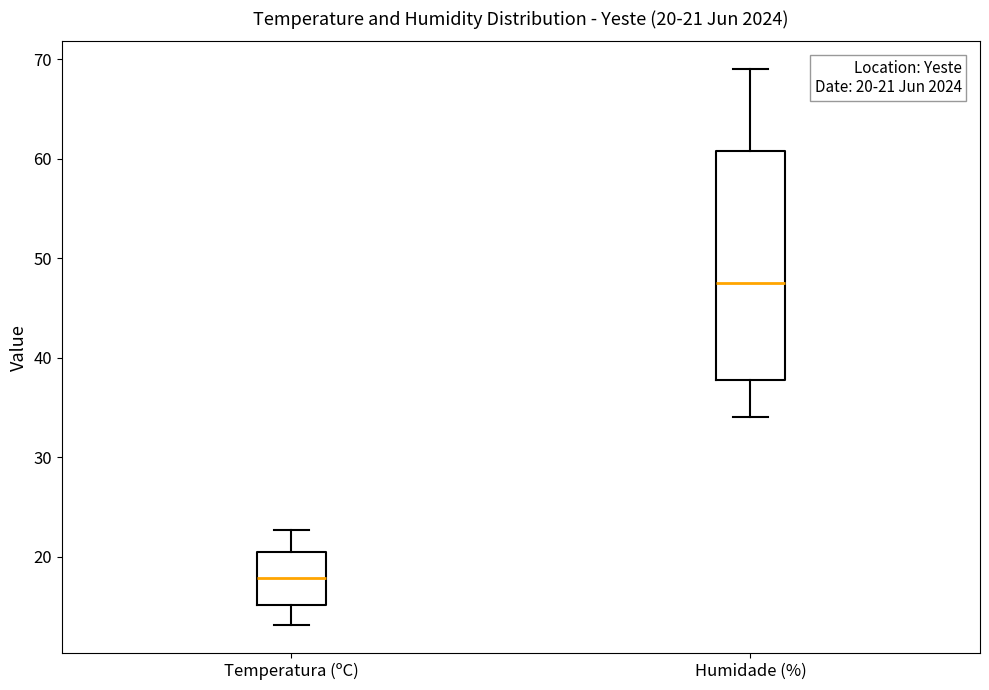

Which box has the lowest median line?

Temperatura (ºC)